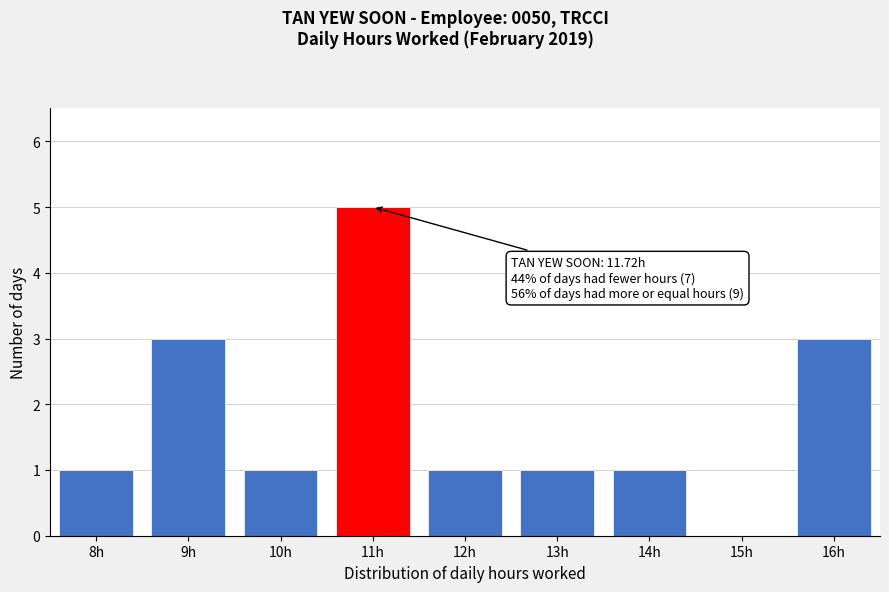

Reading right to left, extract all data points from this chart.

16h=3	15h=0	14h=1	13h=1	12h=1	11h=5	10h=1	9h=3	8h=1